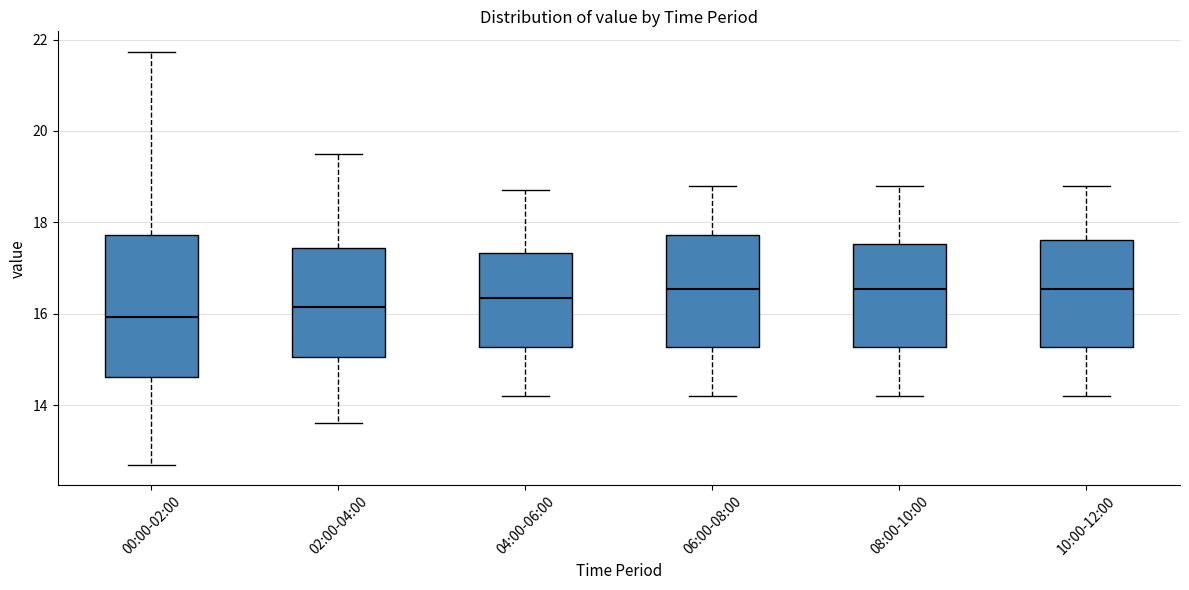

Which box is the tallest, from its lower edge to its upper edge?

00:00-02:00